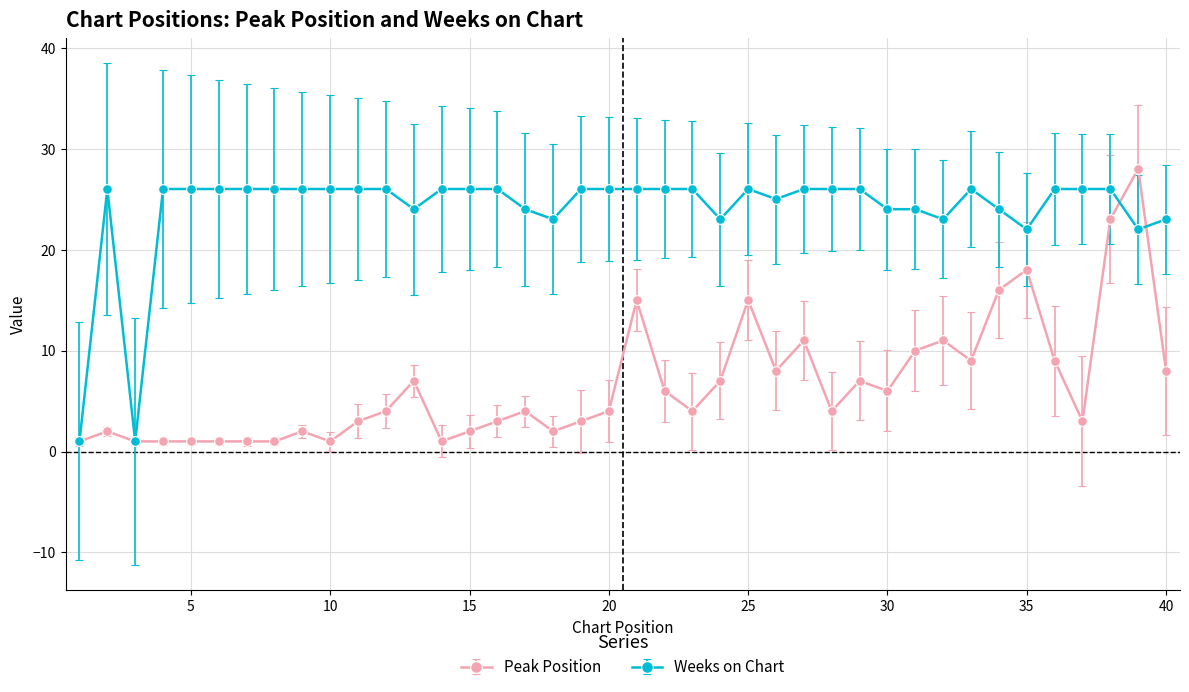

Rank the series by their average value, from lowest to highest.

Peak Position, Weeks on Chart